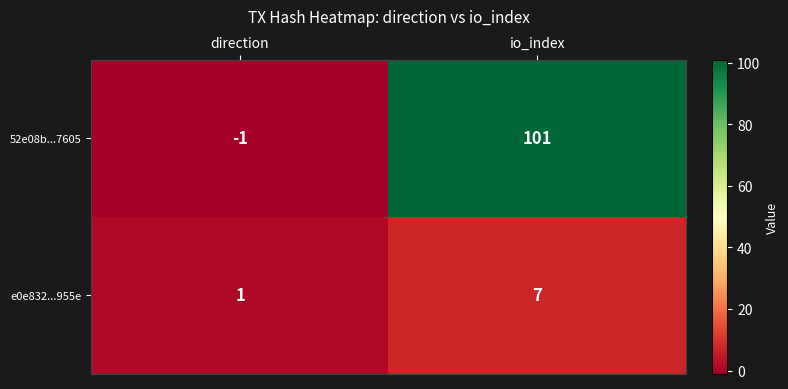

At which category is the sum across all series the highest?

io_index